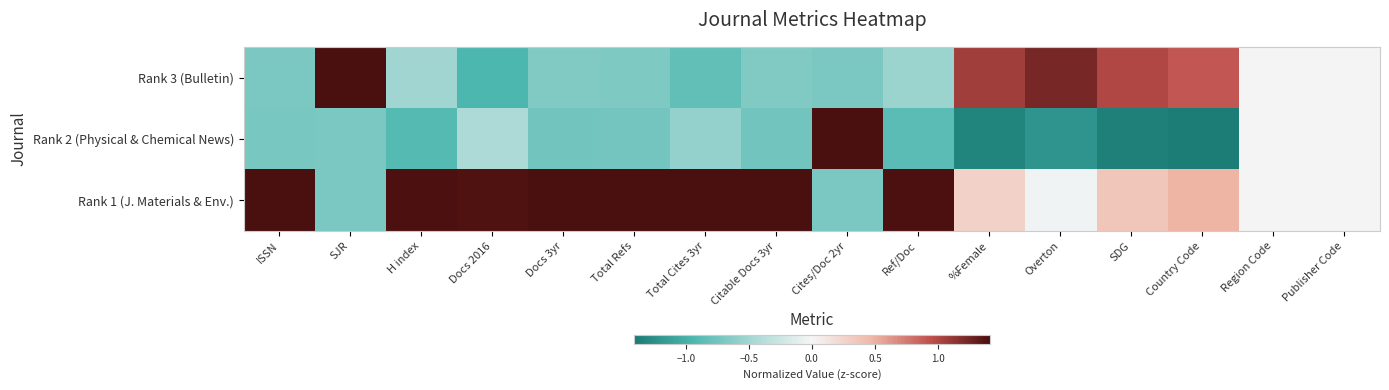

What is the greatest value displayed?

1.4